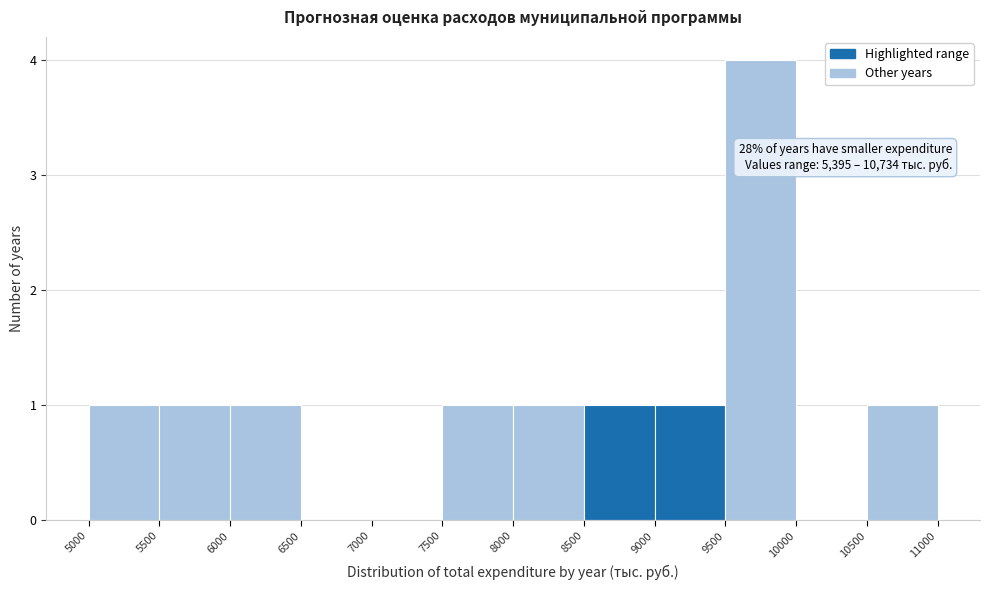

Which range on the x-axis has the tallest bar?

9500 to 10000